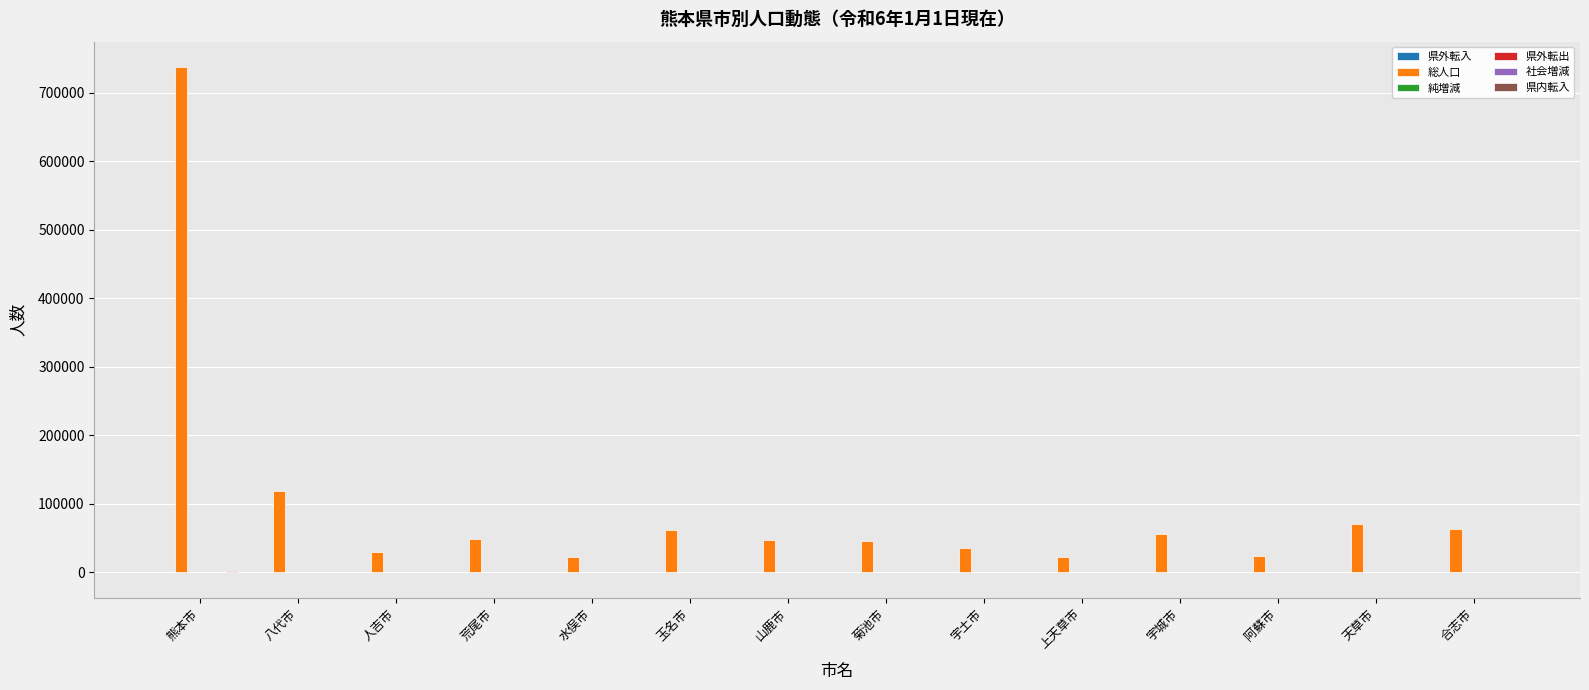

Which series has the largest total across all categories?

総人口